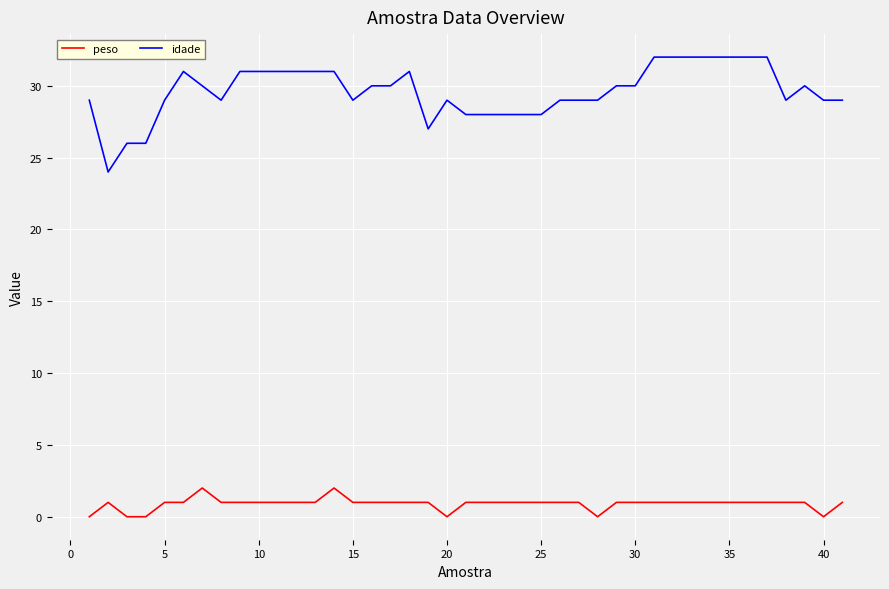

What is the highest value of the idade series?

32